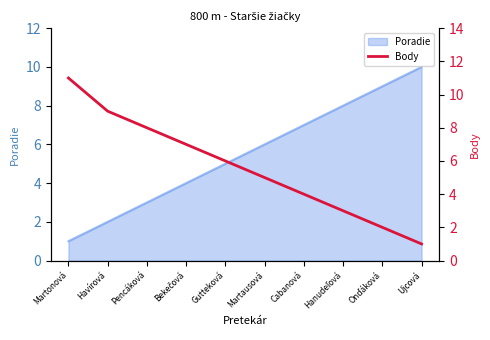

The value of Poradie at Cabanová is 13. True or false?

False